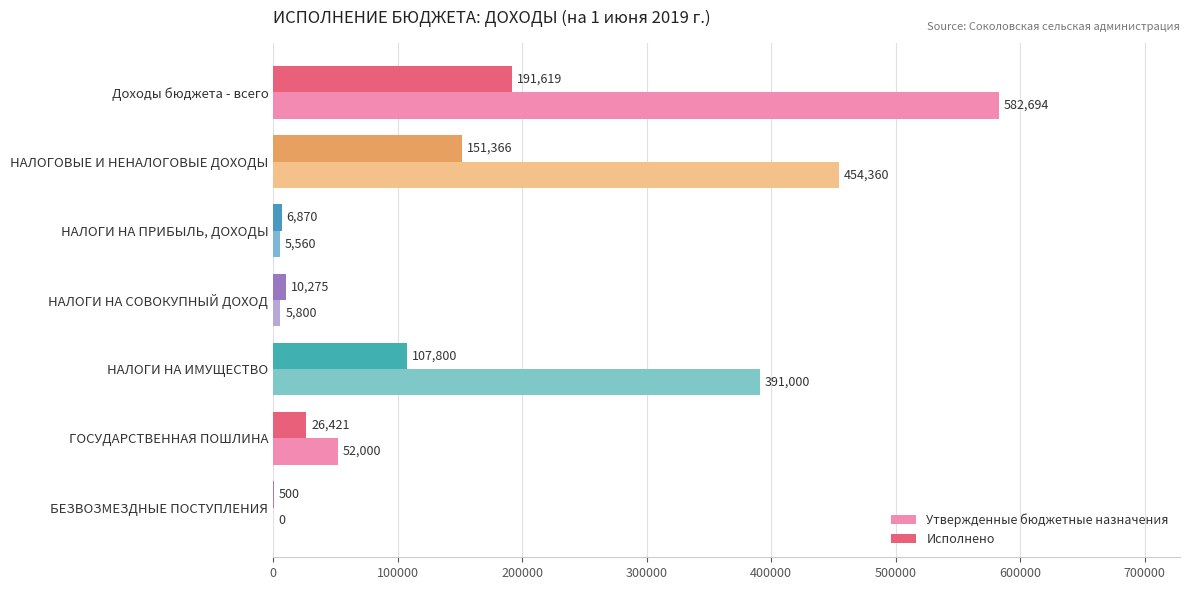

What are all the series names shown in the legend?

Утвержденные бюджетные назначения, Исполнено